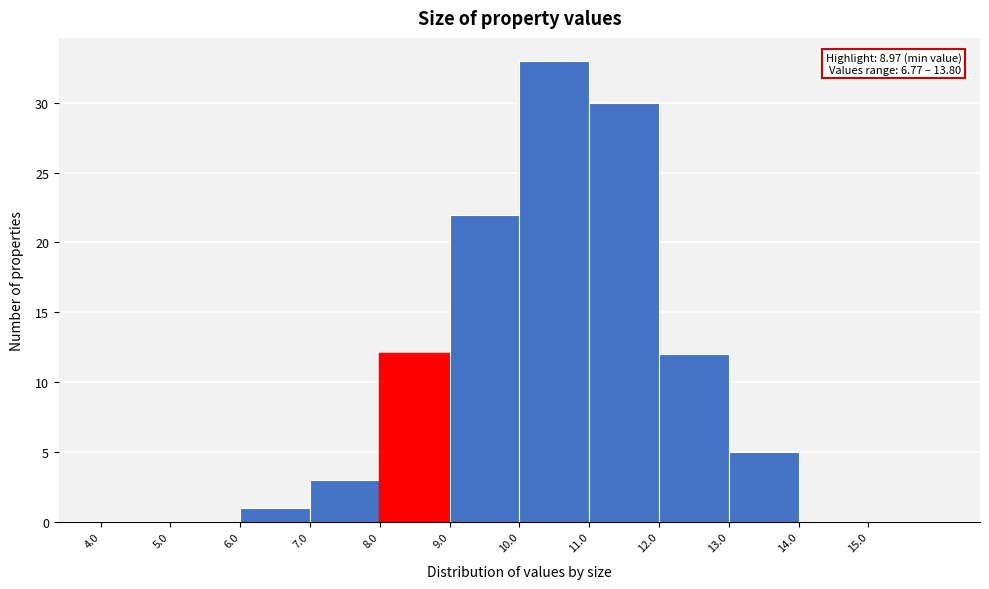

Which range on the x-axis has the tallest bar?

10 to 11